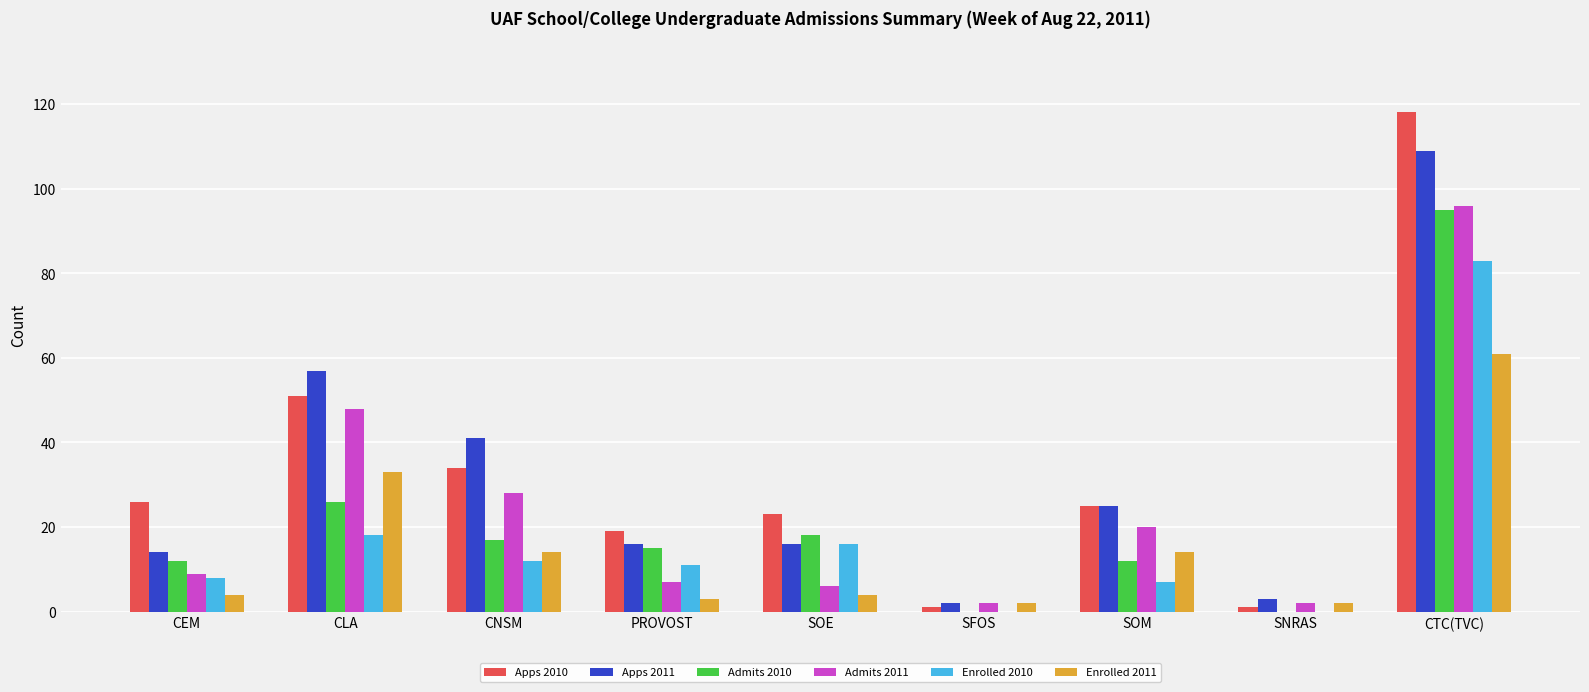

What is the total value across all series at SOM?

103